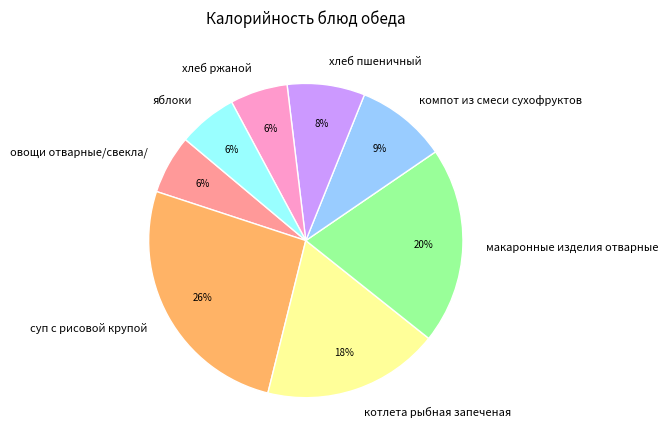

Is there any slice that represents more than half of the pie?

No